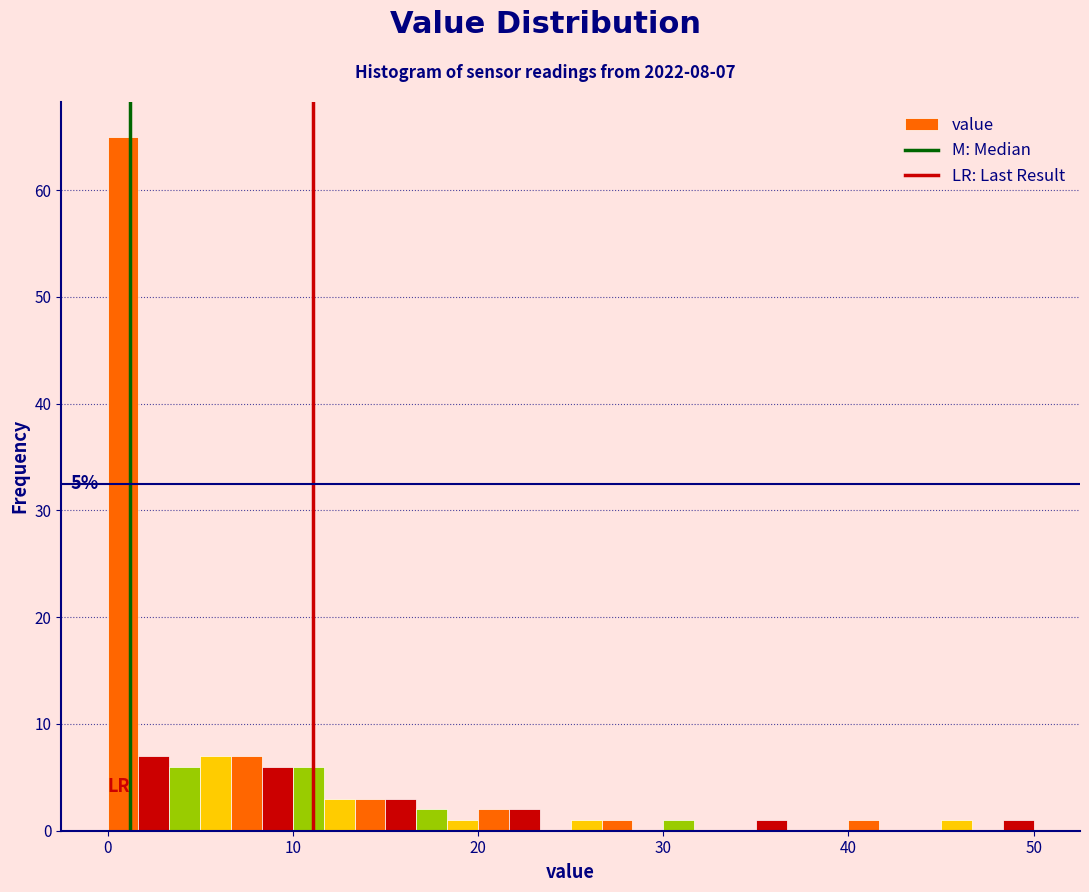

Around what value on the x-axis is the tallest bar? Give the approximate position of its centre, as read against the axis.

1